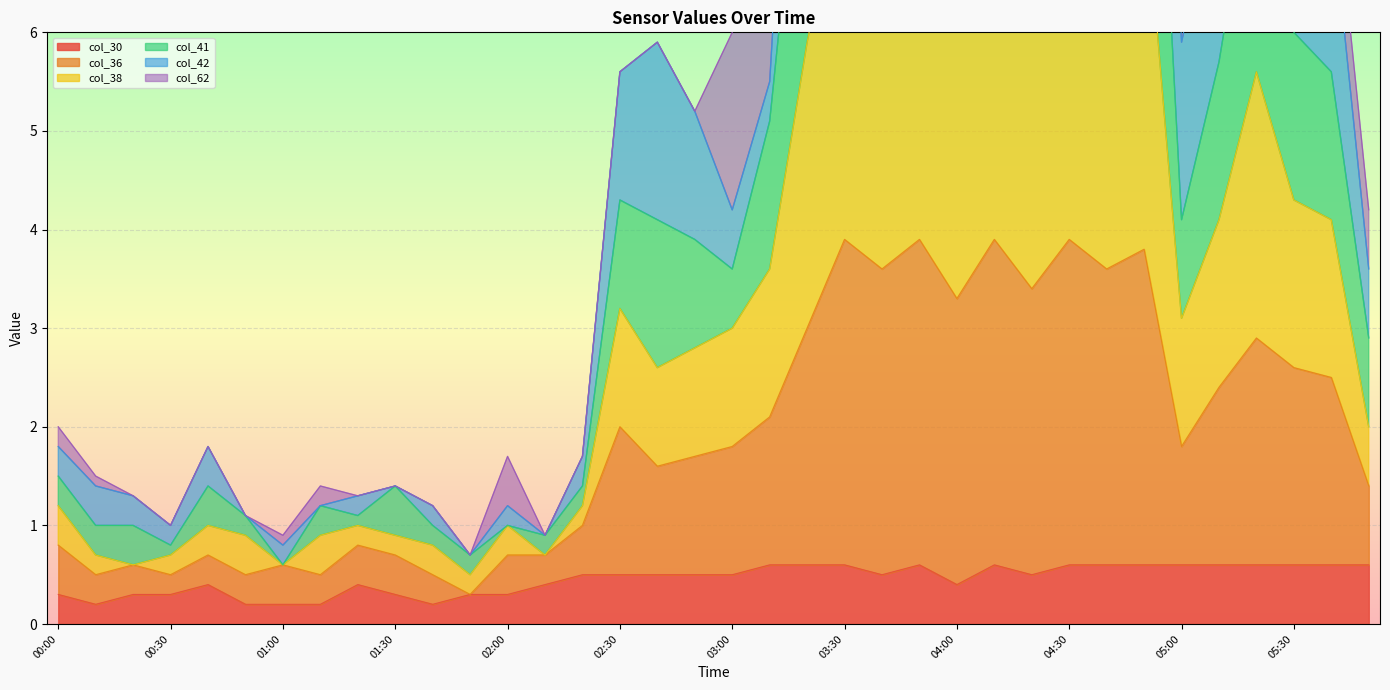

The col_30 series shows 0.8 at 03:30. True or false?

False